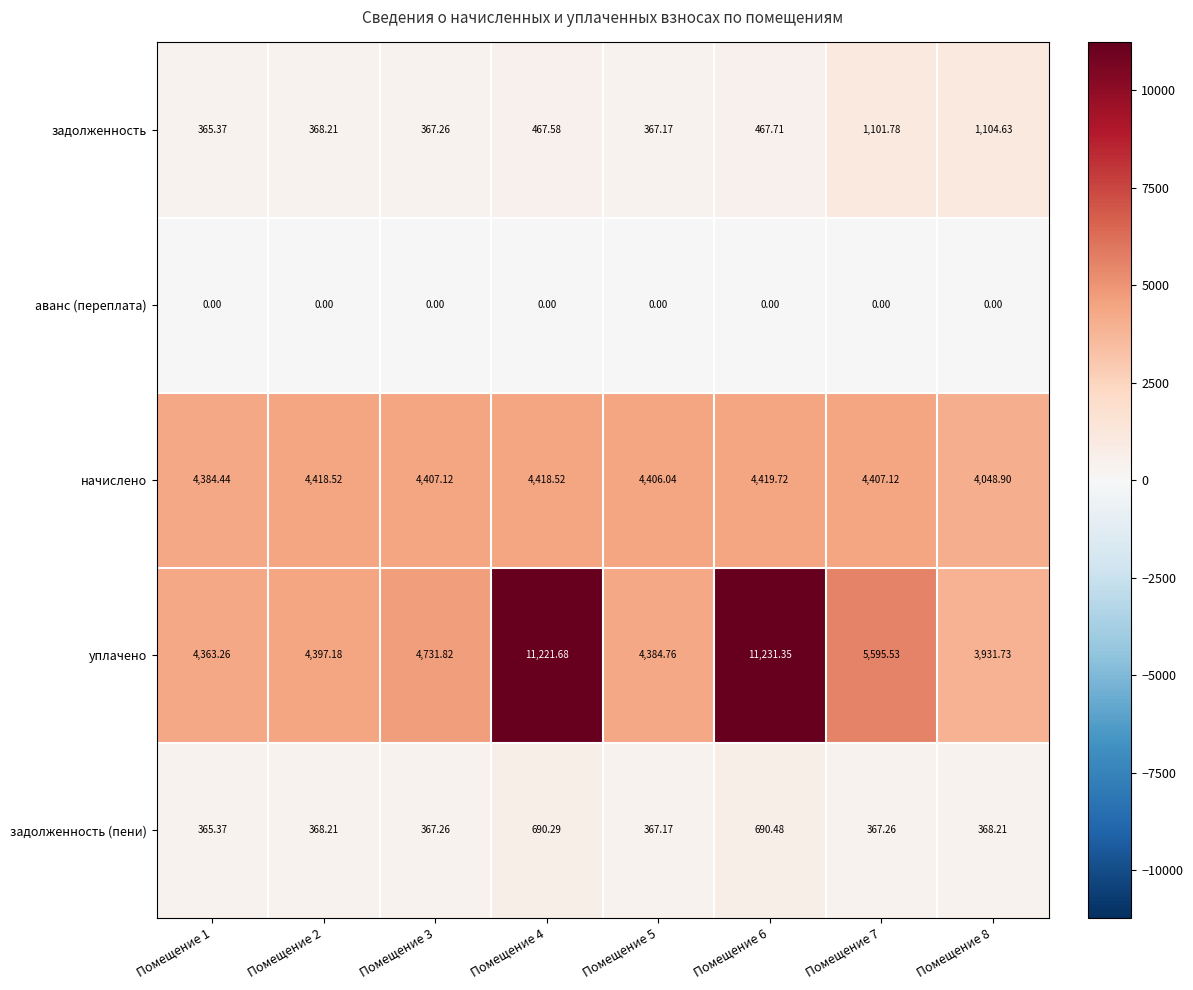

At how many categories does at least one series exceed 4625?

4